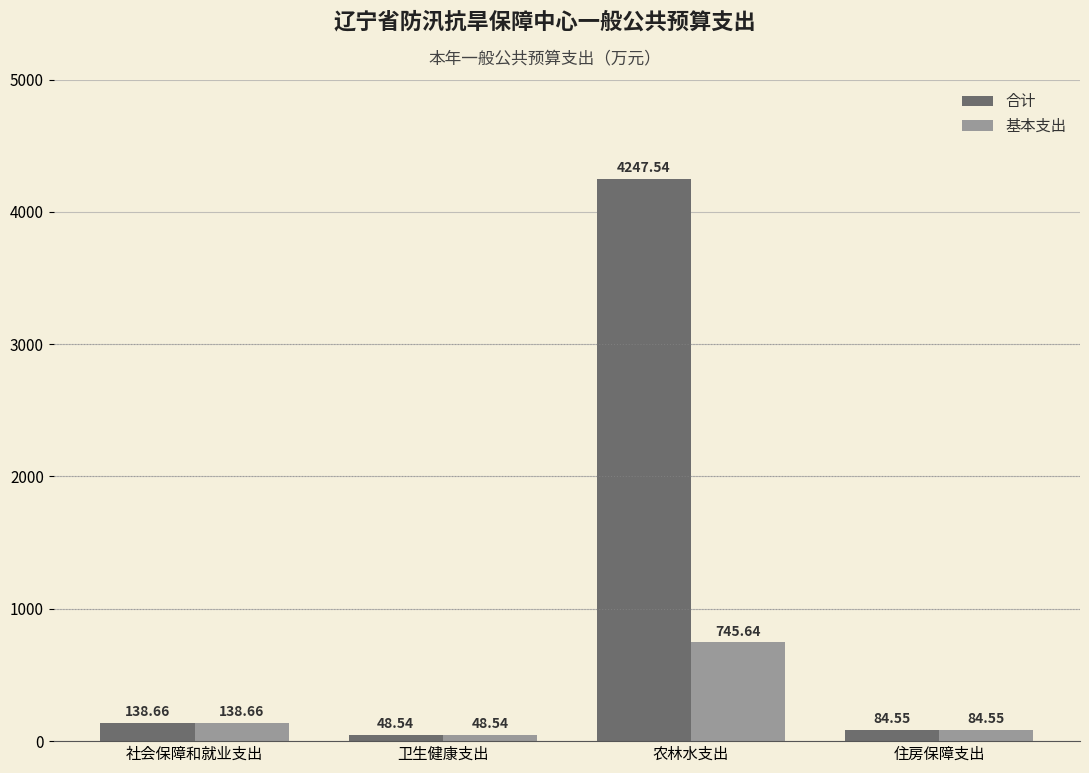

Rank the categories by 合计 value from highest to lowest.

农林水支出, 社会保障和就业支出, 住房保障支出, 卫生健康支出